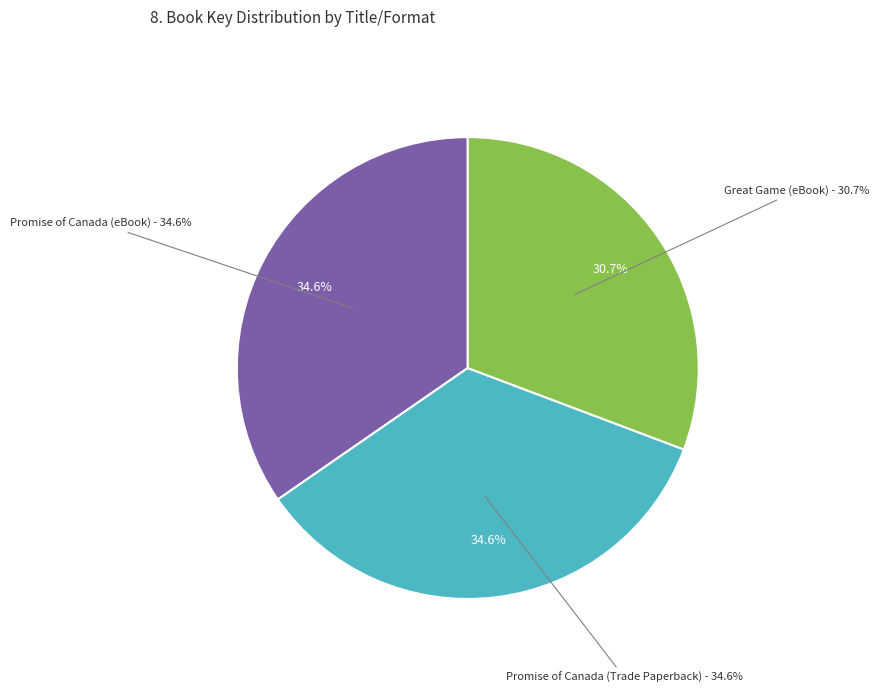

Between Great Game (eBook) and Promise of Canada (Trade Paperback), which is larger?

Promise of Canada (Trade Paperback)